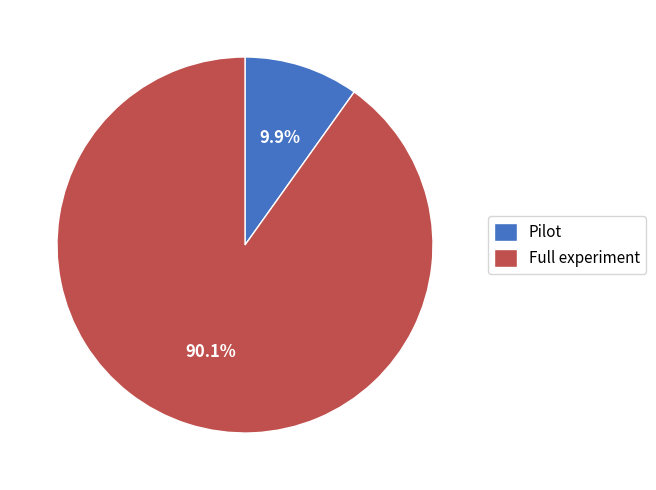

How many segments does this pie chart have?

2